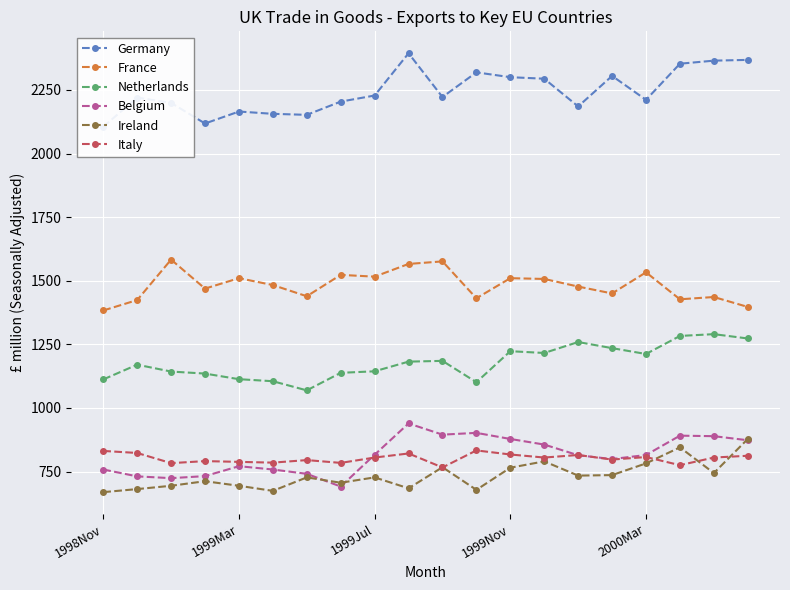

What is the greatest value displayed?

2394